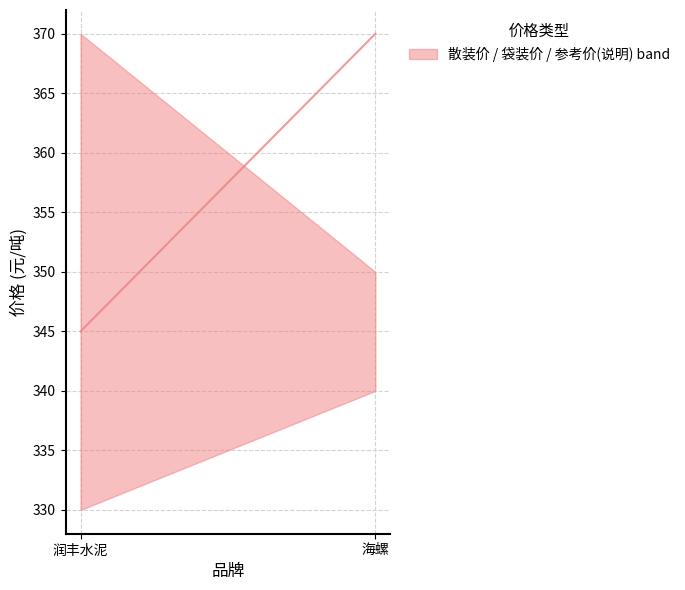

Does the chart display data point markers on the line(s)?

No